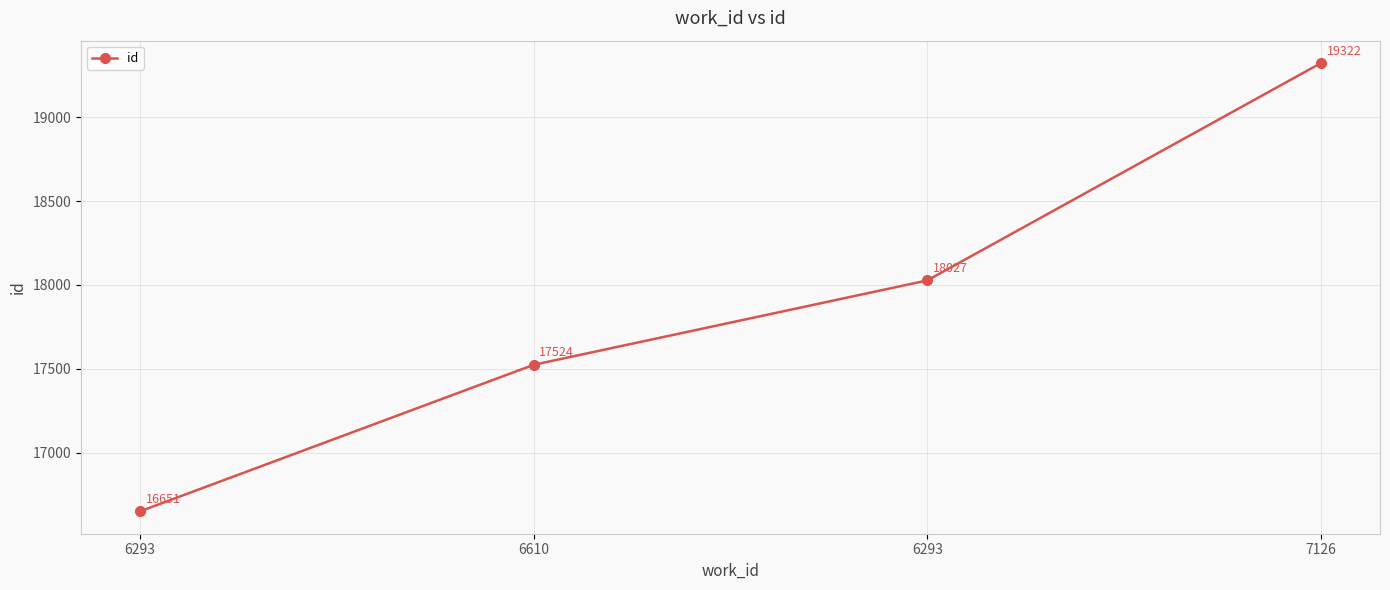

How many data points are less than 18027?

2